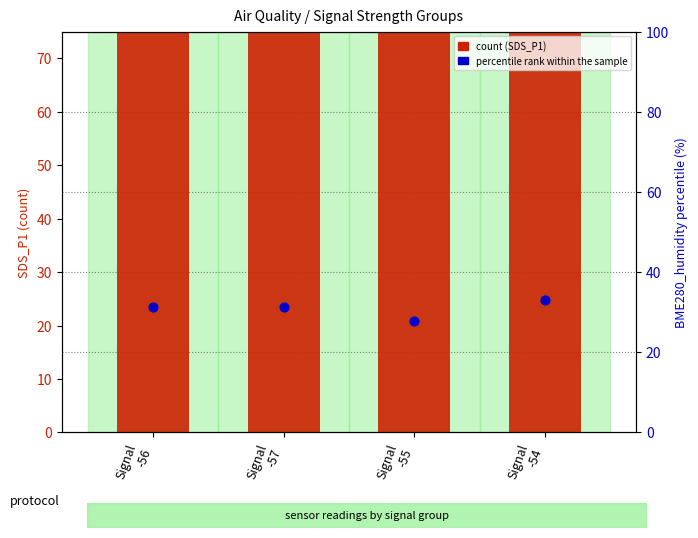

At which category is the sum across all series the highest?

Signal
-54